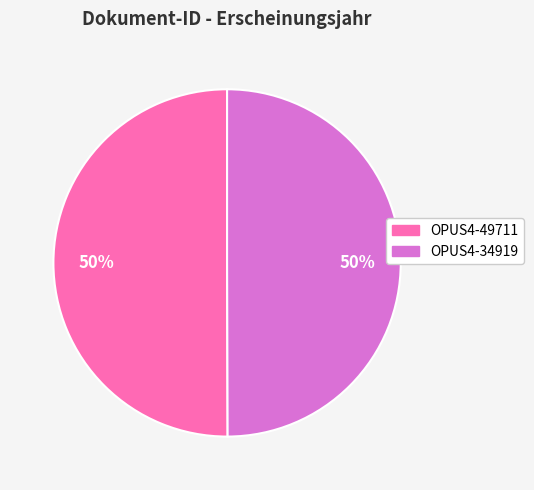

The OPUS4-49711 slice represents 50% of the pie. True or false?

True